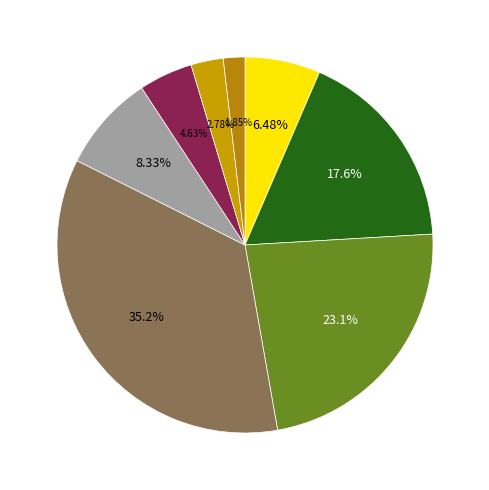

Rank the categories by value from highest to lowest.

CAPITULO 4 ACEROS DE REFUERZO, CAPITULO 3 ESTRUCTURA EN CONCRETO, CAPITULO 2 EXCAVACION PARA CIMENTACIONES, CAPITULO 5 MAMPOSTERIA, CAPITULO 1 PRELIMINARES, CAPITULO 6 CUBIERTA, CAPITULO 7 INSTALACIONES, CAPITULO 8 CARPINTERIA